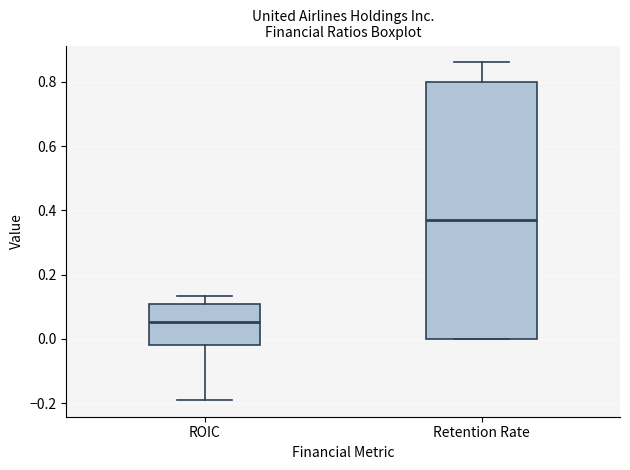

Reading left to right, transcribe this box plot: for each box, give where its median line is, the range the box spans, and where its two whiskers end, as read against the y-axis. The values are not printed on the chart, so give them approximately, as read against the axis.

ROIC: median 0.06, box -0.02 to 0.10, whiskers -0.18 to 0.14
Retention Rate: median 0.38, box 0.00 to 0.80, whiskers 0.00 to 0.86